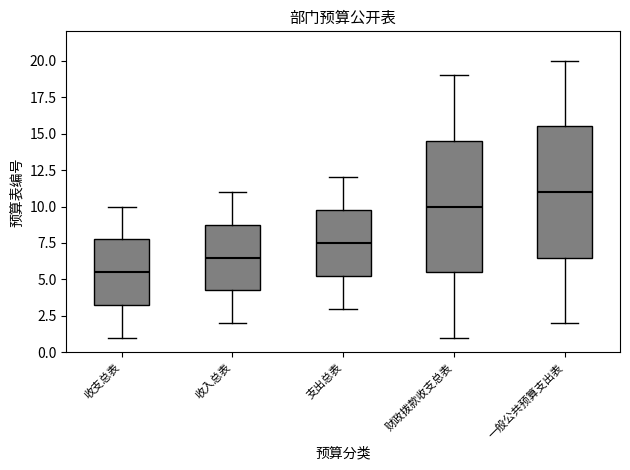

Reading left to right, read every box against the y-axis: the position of its median line, the range the box covers, and the ends of its whiskers. The values are not printed on the chart, so give them approximately, as read against the axis.

收支总表: median 5.5, box 3.5 to 8.0, whiskers 1.0 to 10.0
收入总表: median 6.5, box 4.5 to 9.0, whiskers 2.0 to 11.0
支出总表: median 7.5, box 5.5 to 10.0, whiskers 3.0 to 12.0
财政拨款收支总表: median 10.0, box 5.5 to 14.5, whiskers 1.0 to 19.0
一般公共预算支出表: median 11.0, box 6.5 to 15.5, whiskers 2.0 to 20.0